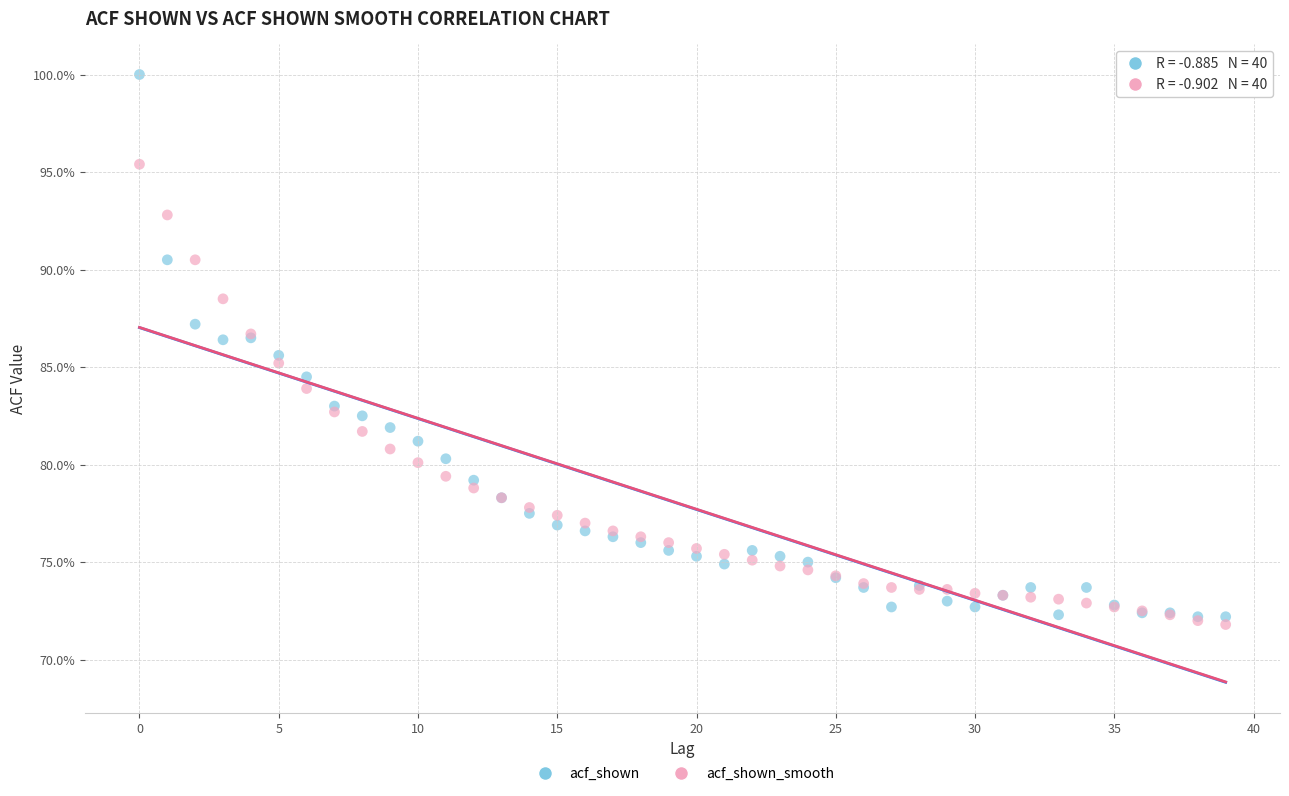

Which series reaches the maximum Y coordinate?

acf_shown